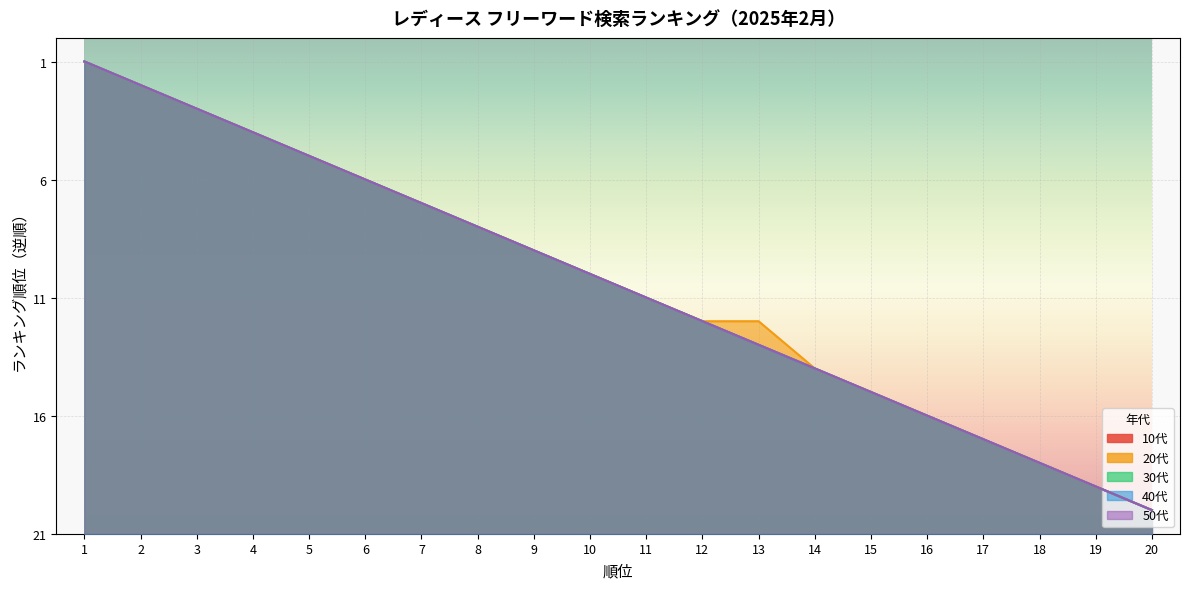

True or false: 20代 has more than 0 interior local peaks.

False